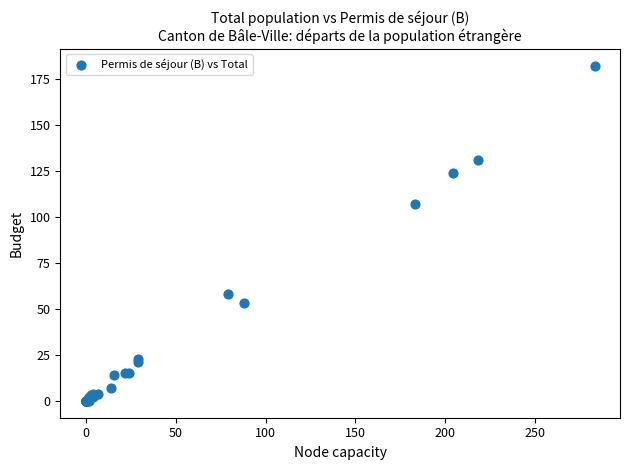

What Y value in the scatter plot is closest to 91?

107